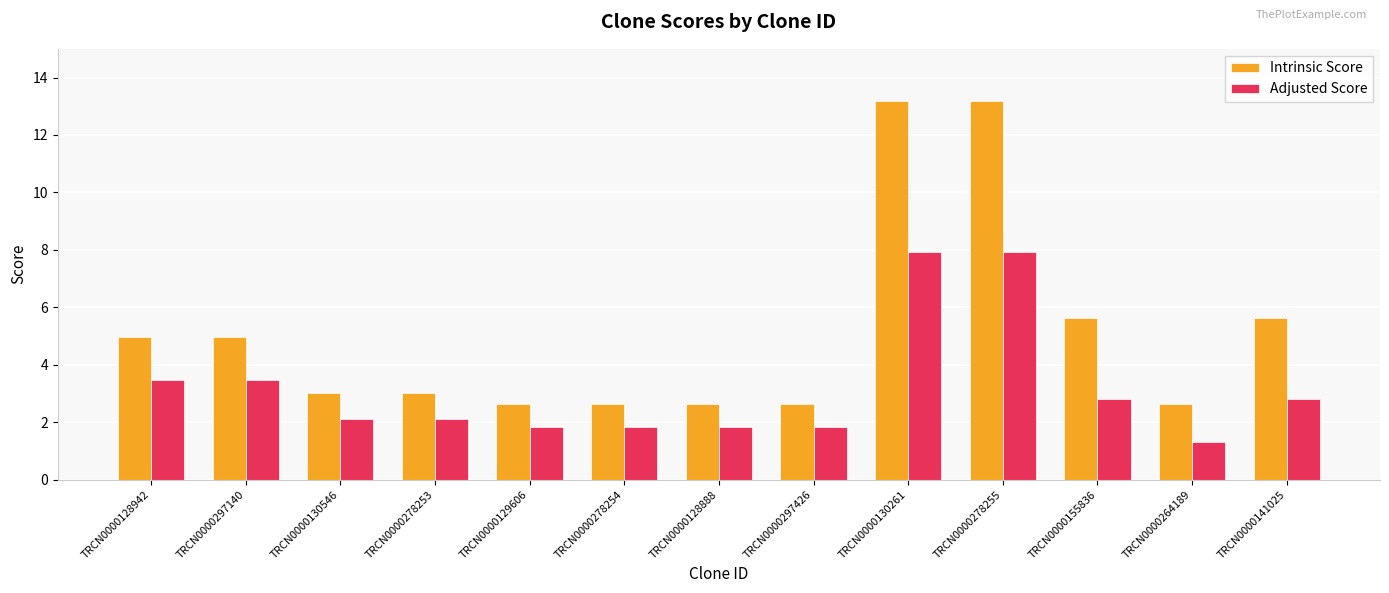

True or false: Adjusted Score has a value of 1.3 at TRCN0000264189.

True